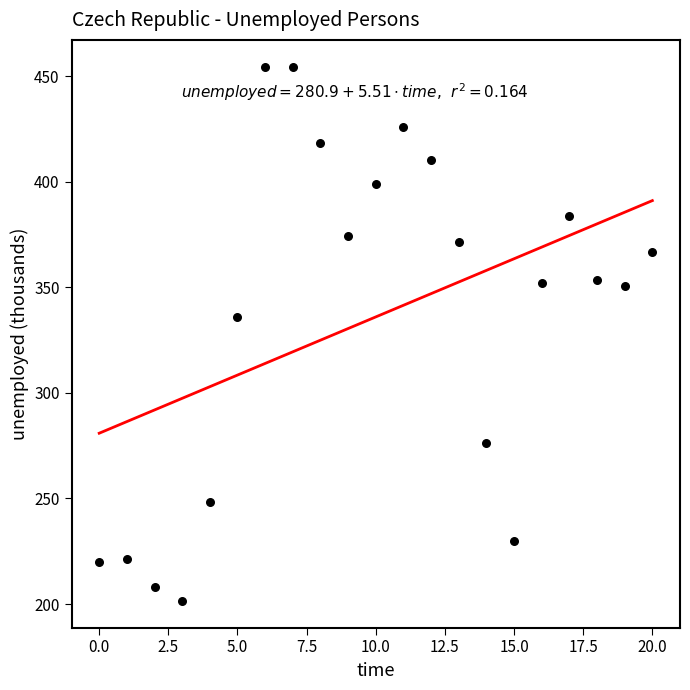

What Y value in the scatter plot is closest to 327?

335.7